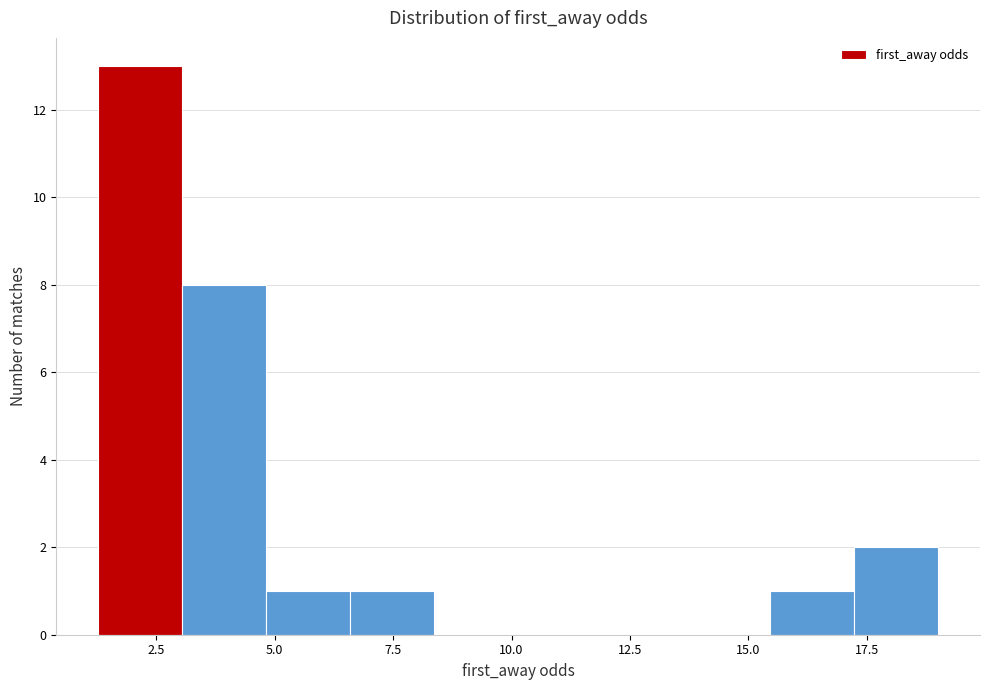

Around what value on the x-axis is the tallest bar? Give the approximate position of its centre, as read against the axis.

2.0